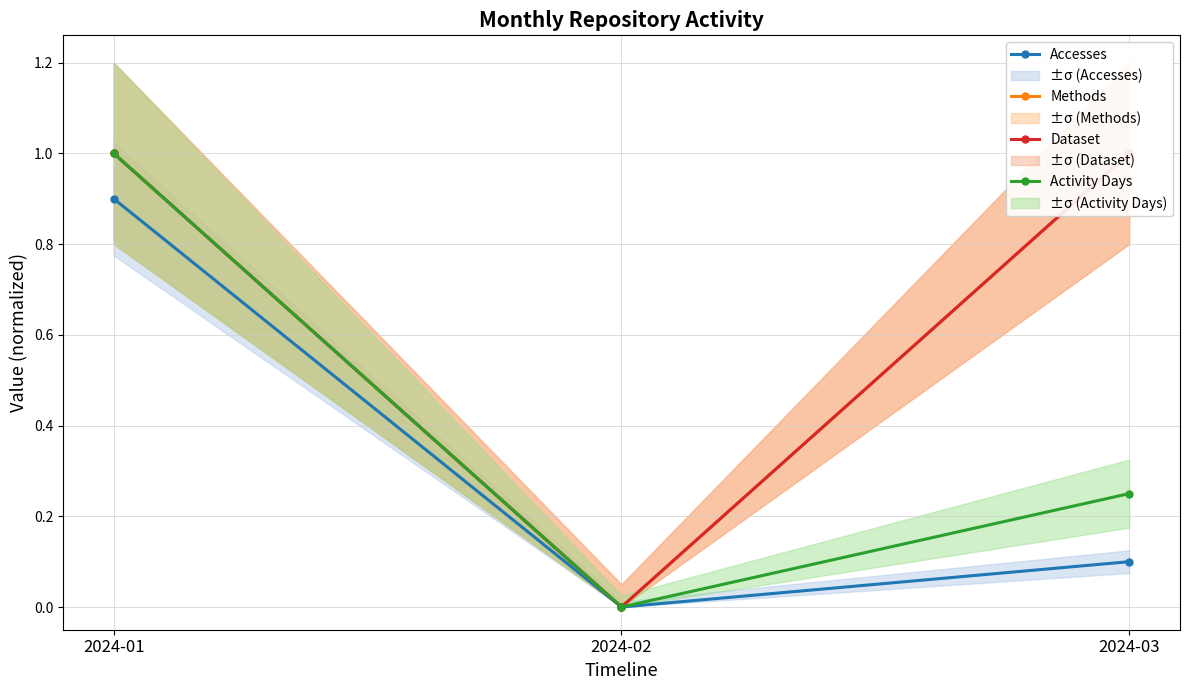

How many Activity Days values are between 0 and 1?

3